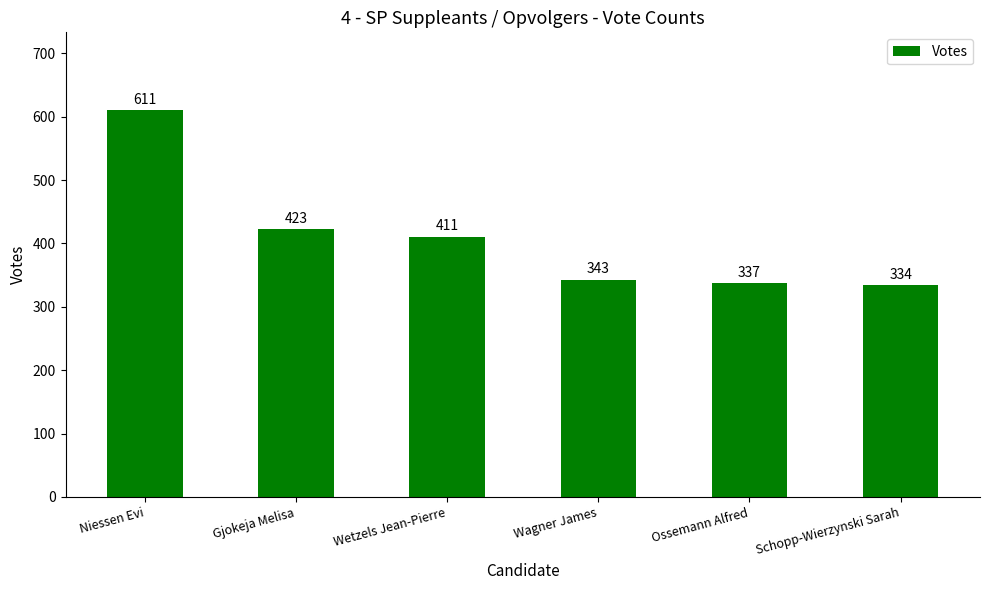

What position from the right is Niessen Evi?

6